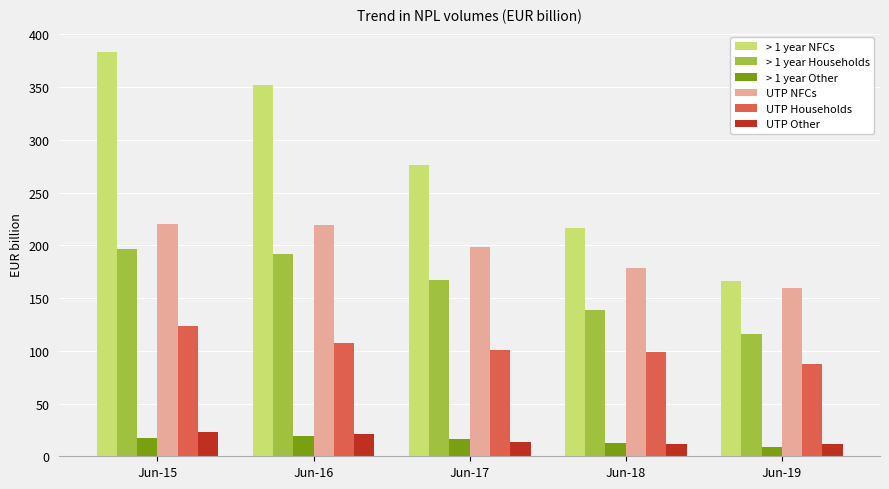

At how many categories does at least one series exceed 105?

5